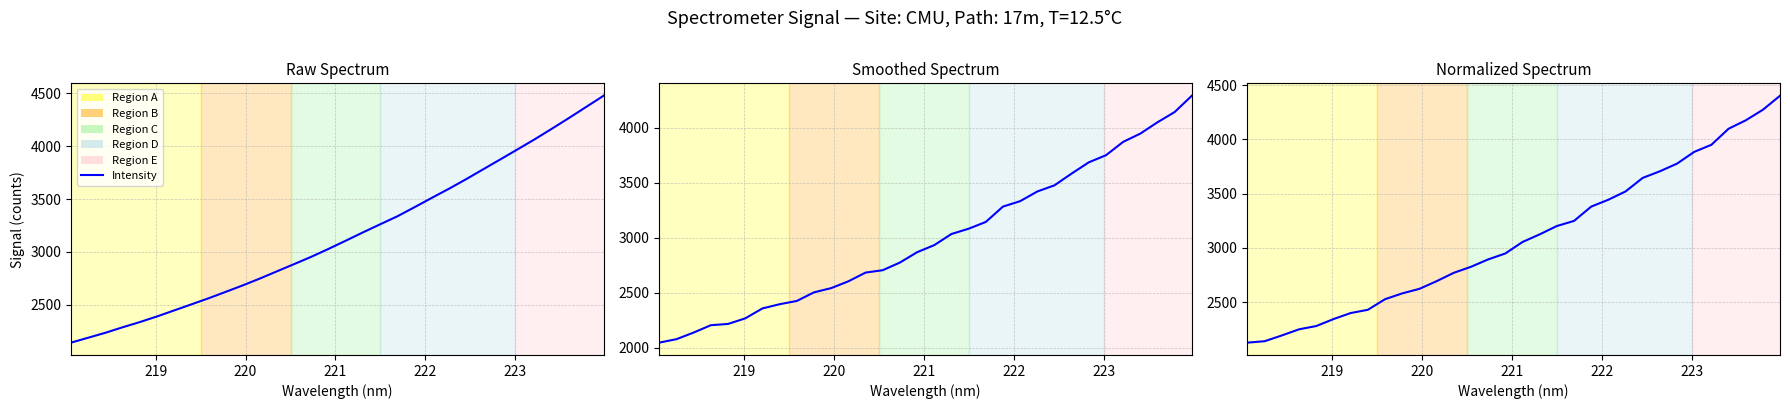

What is the difference between the maximum and minimum values?

2275.2